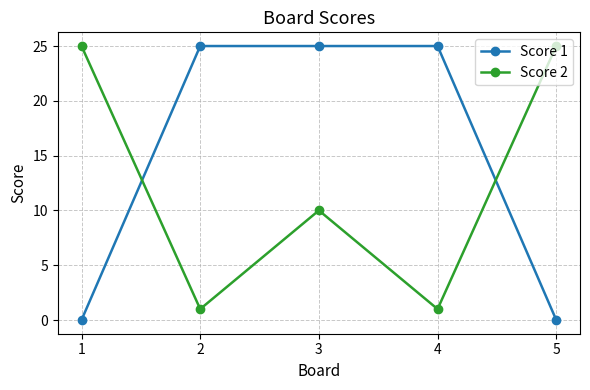

True or false: Score 2 and Score 1 intersect in this chart.

True